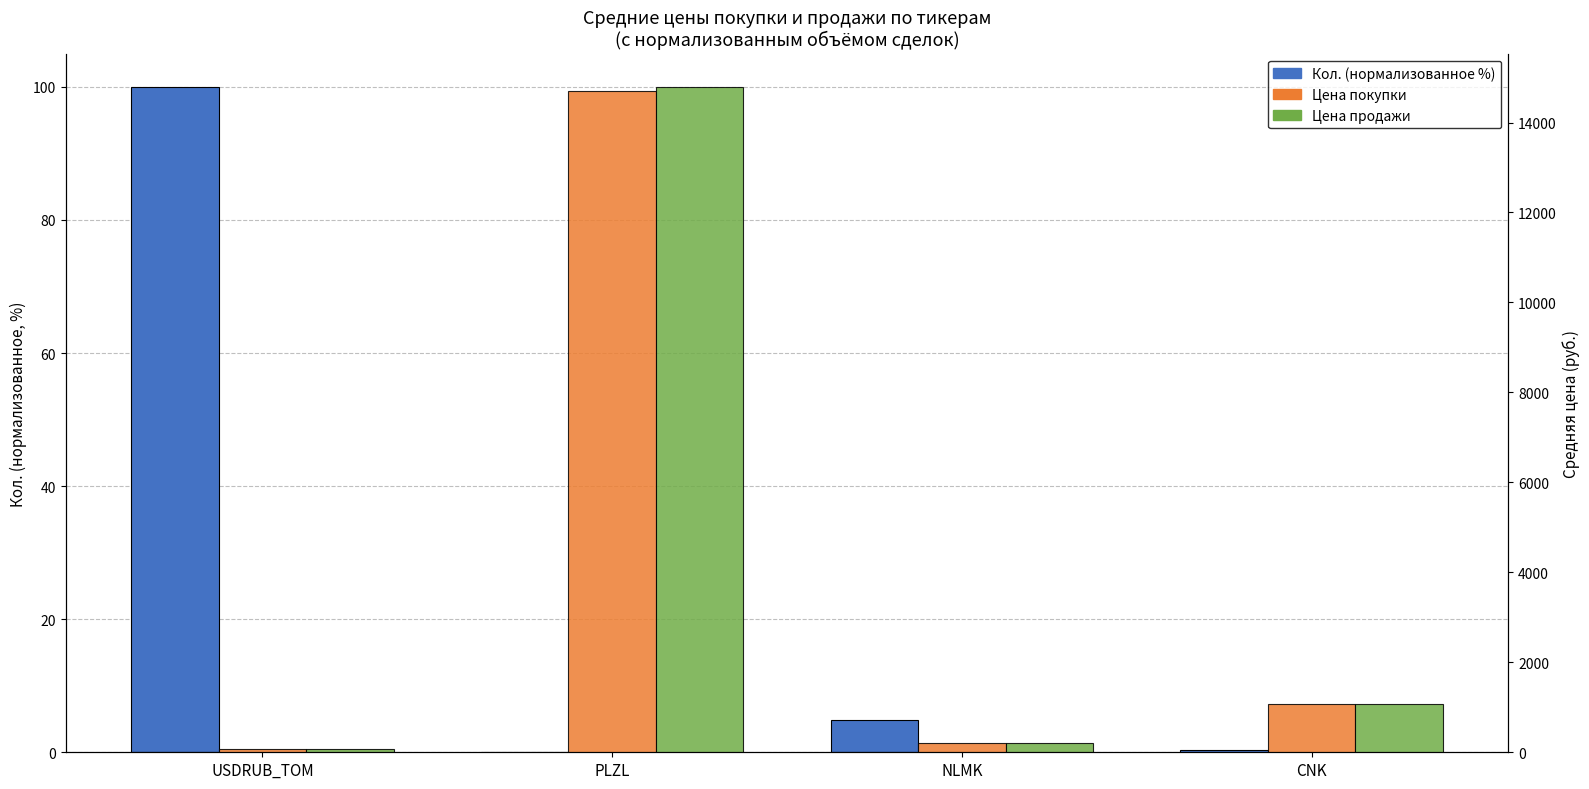

How many series are shown in this chart?

3